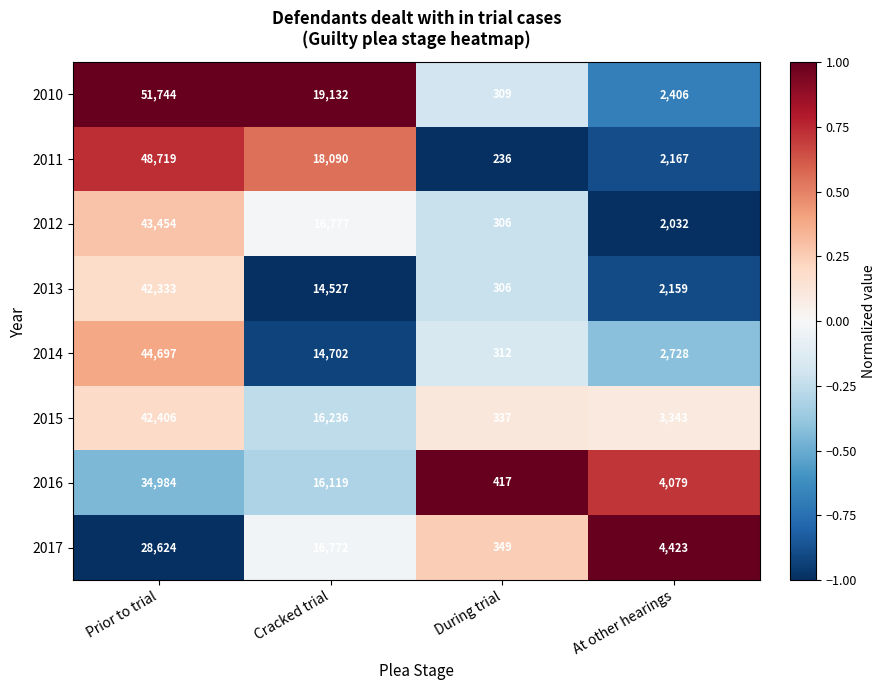

At At other hearings, list the series in order from smallest to largest.

2012, 2013, 2011, 2010, 2014, 2015, 2016, 2017